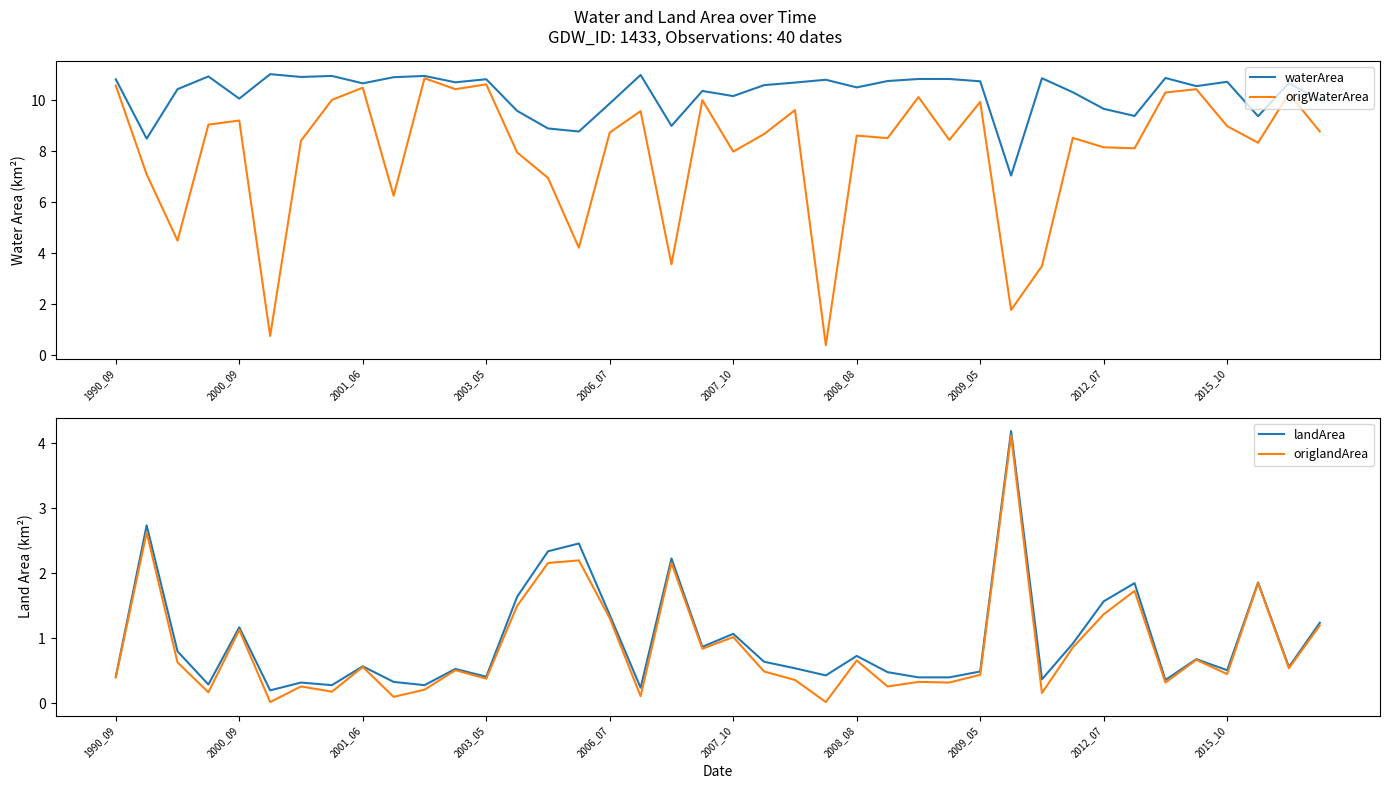

What is the lowest value of the landArea series?

0.2